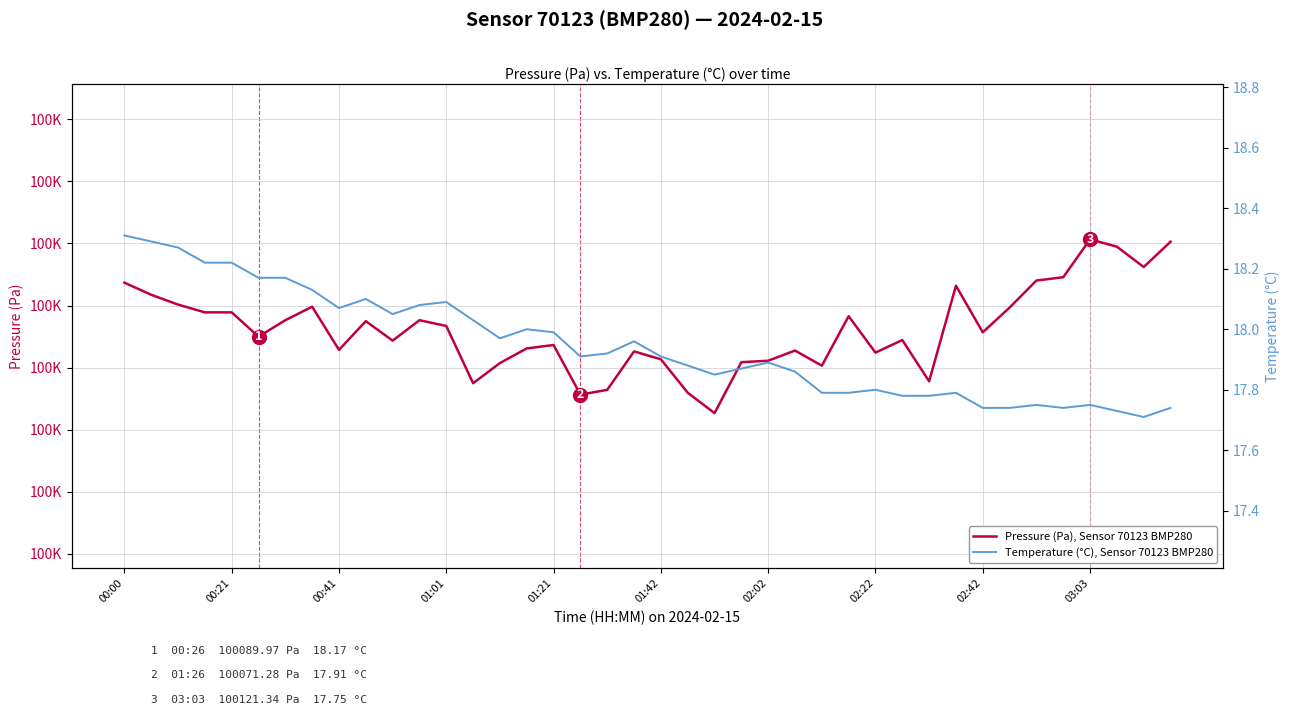

What is the difference between the second highest and second lowest values in the Temperature (°C), Sensor 70123 BMP280 series?

0.6